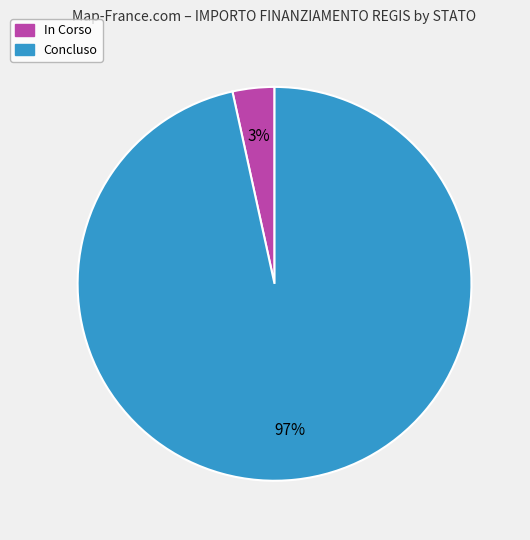

To the nearest percent, what portion does In Corso represent?

3%